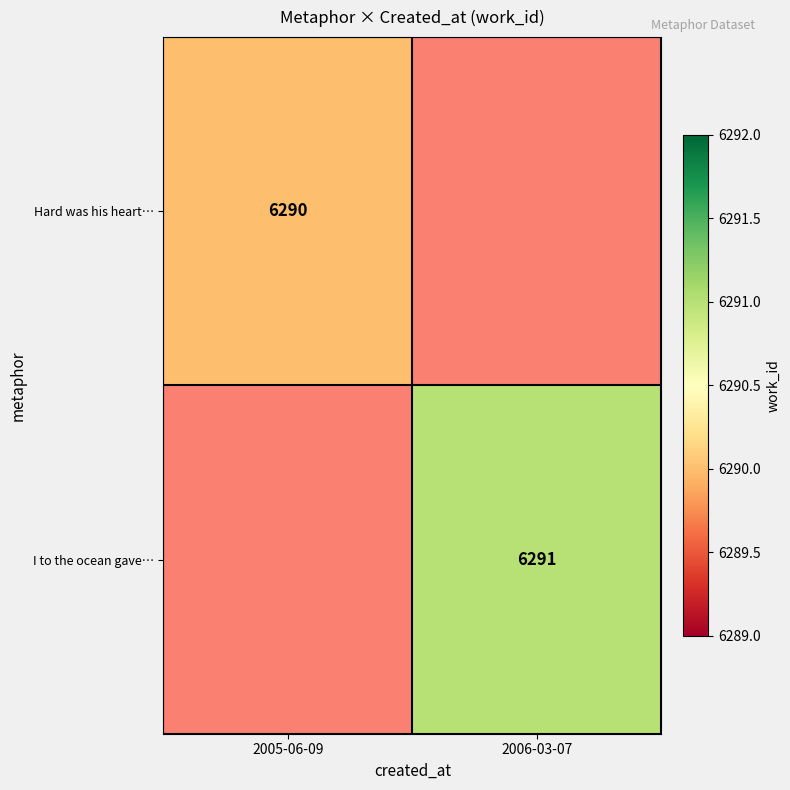

The Hard was his heart… series shows 1296.1 at 2005-06-09. True or false?

False